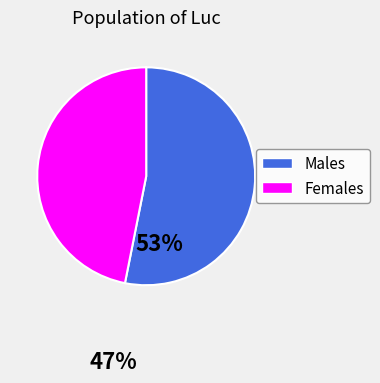

Is there any slice that represents more than half of the pie?

Yes